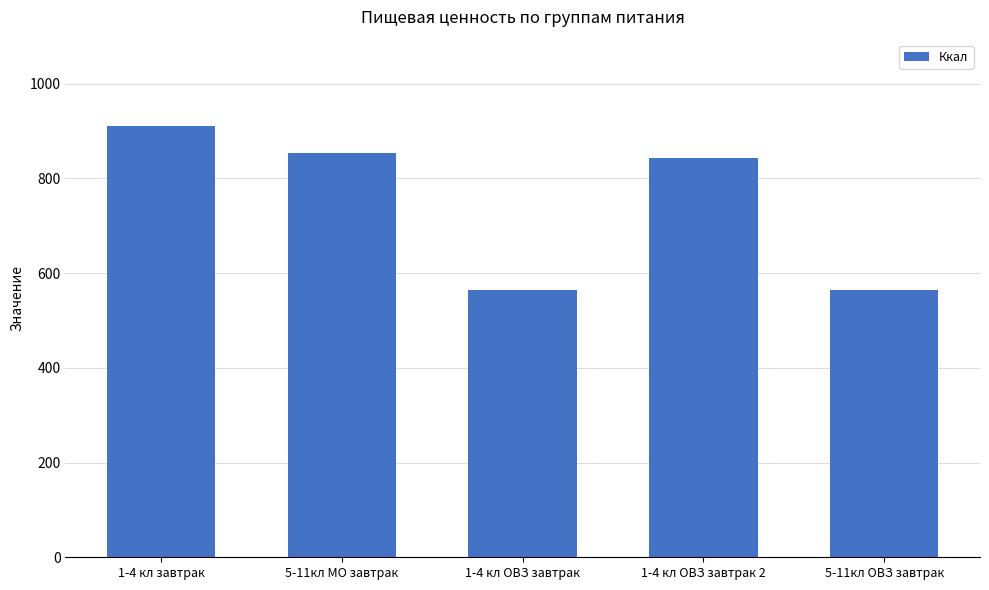

What is the ratio of the value at 1-4 кл завтрак to the value at 1-4 кл ОВЗ завтрак?

1.6